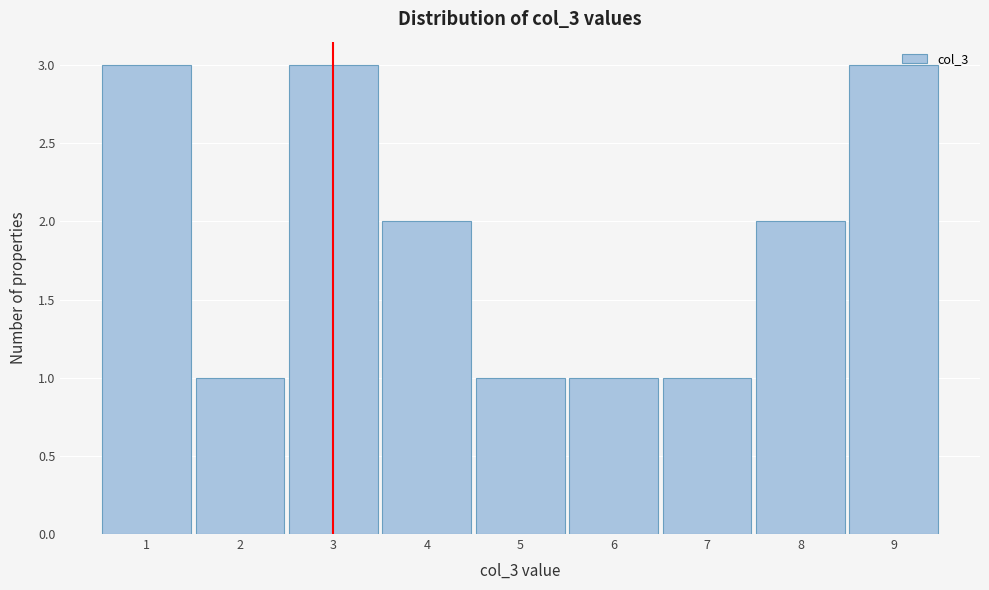

Reading left to right, transcribe this chart: for each bar, give the range it covers on the x-axis and its height. The values are not printed on the chart, so give them approximately, as read against the axis.

0.5 to 1.5: 3
1.5 to 2.5: 1
2.5 to 3.5: 3
3.5 to 4.5: 2
4.5 to 5.5: 1
5.5 to 6.5: 1
6.5 to 7.5: 1
7.5 to 8.5: 2
8.5 to 9.5: 3